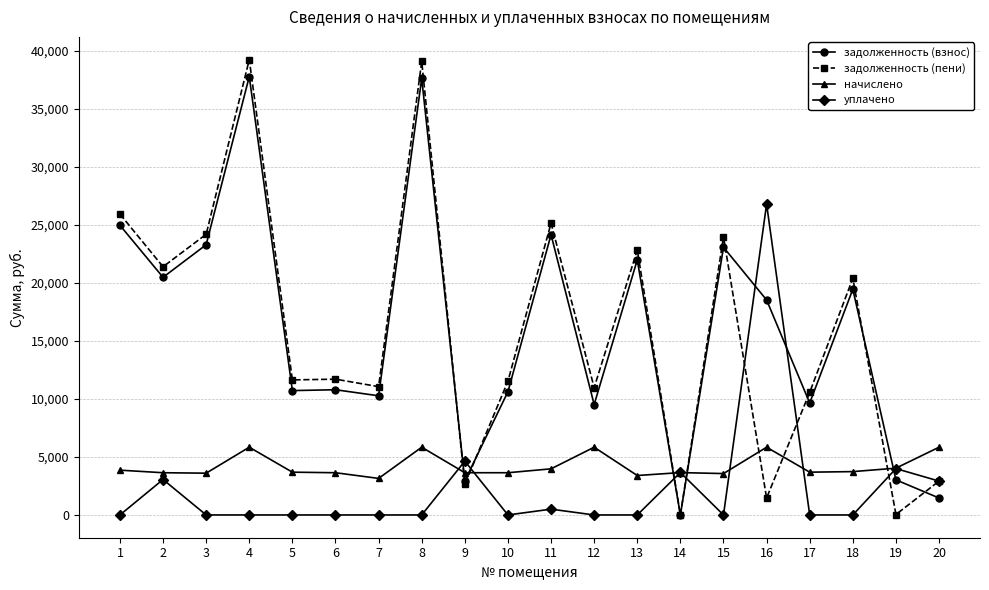

True or false: задолженность (взнос) has a value of 9647.3 at 17.

True